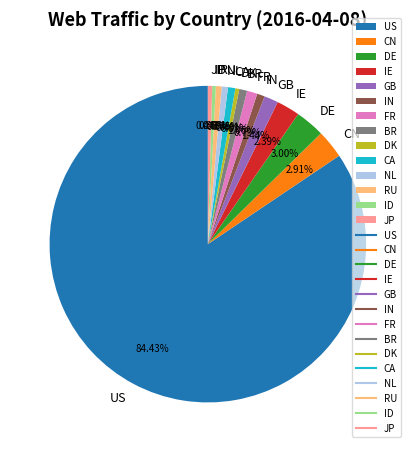

Do CN and FR together represent more than half of the pie?

No